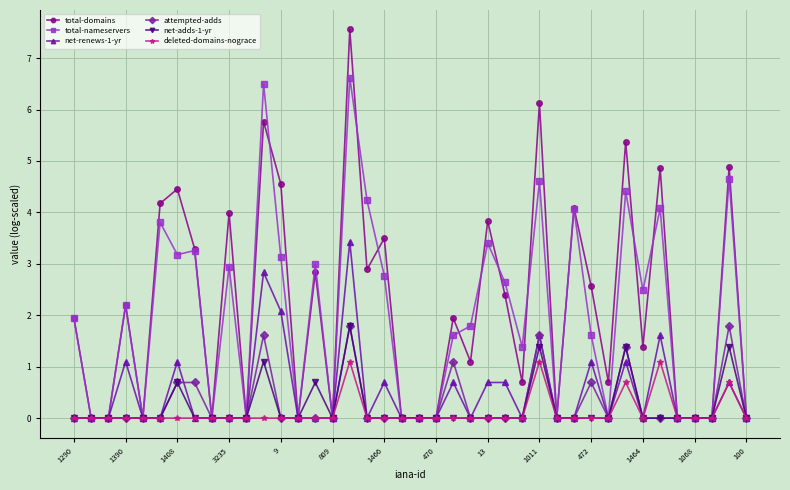

Which series has the largest range (max minus min)?

total-domains